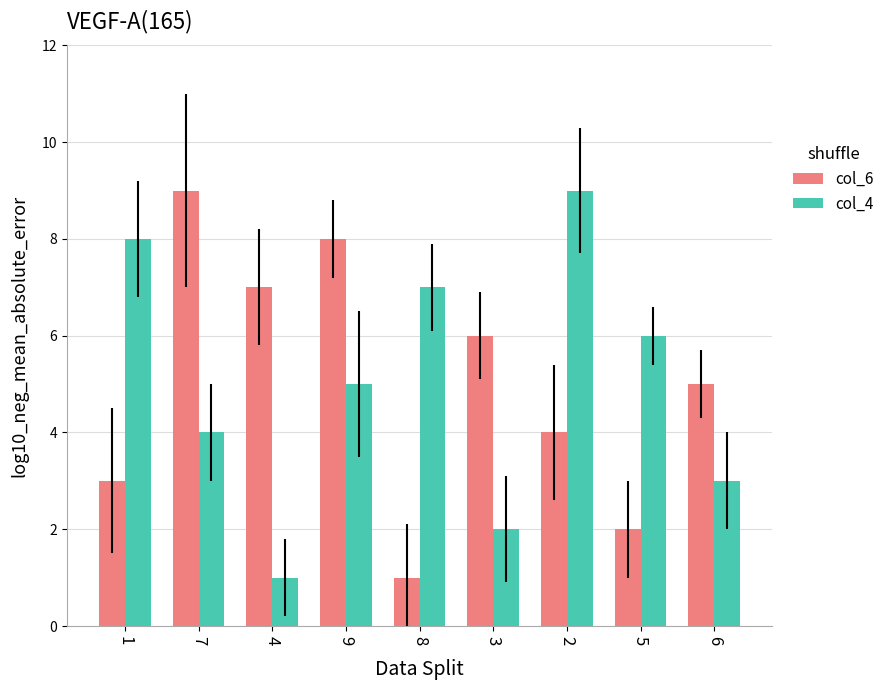

What value does the col_4 series have at 6?

3